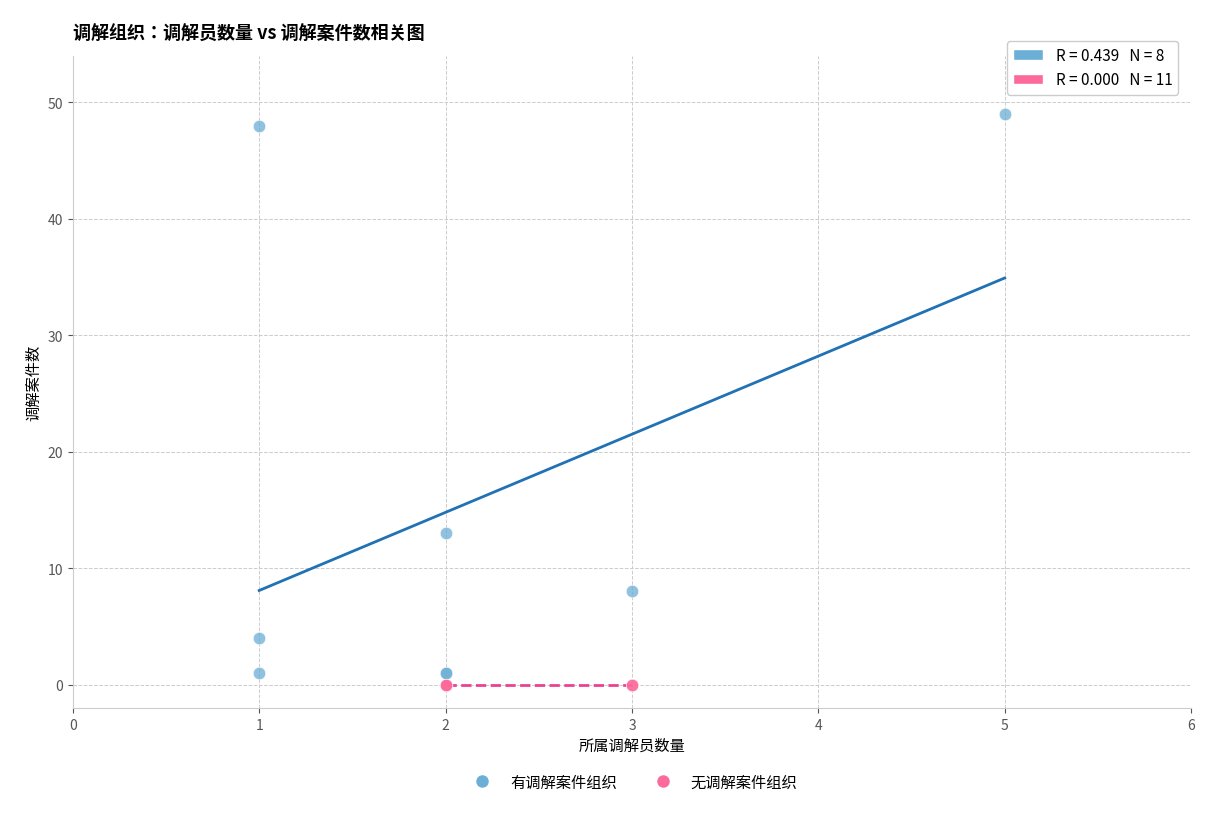

Which series contains the highest Y value?

有调解案件组织